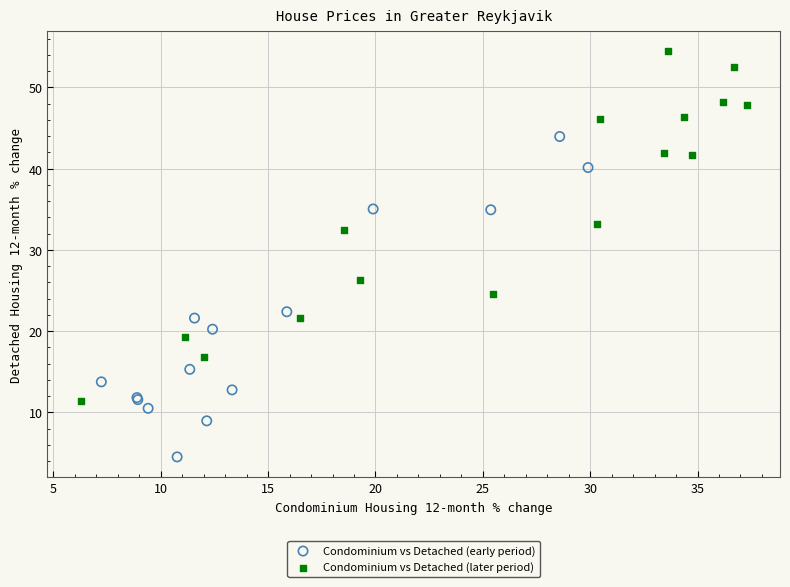

Which series reaches the maximum Y coordinate?

Condominium vs Detached (later period)